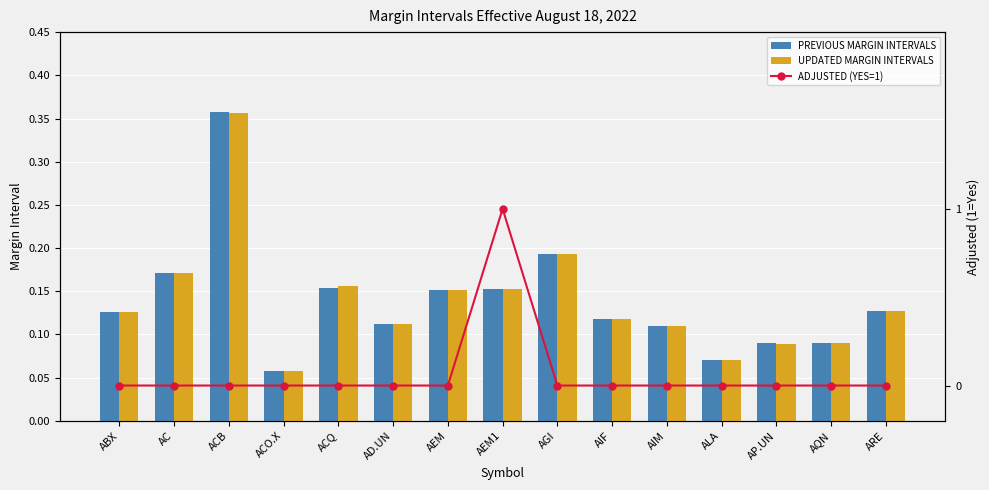

What is the spread (max minus min) of values at AEM1?

0.8